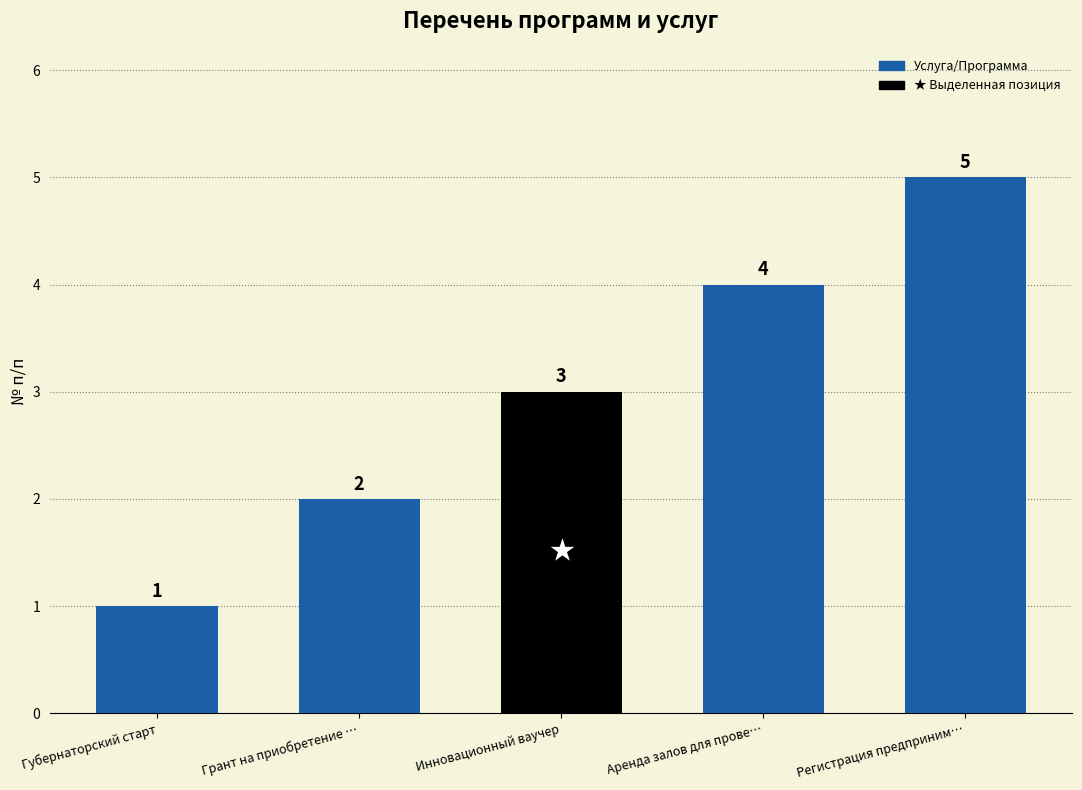

The chart shows a value of 2 at Грант на приобретение …. True or false?

True